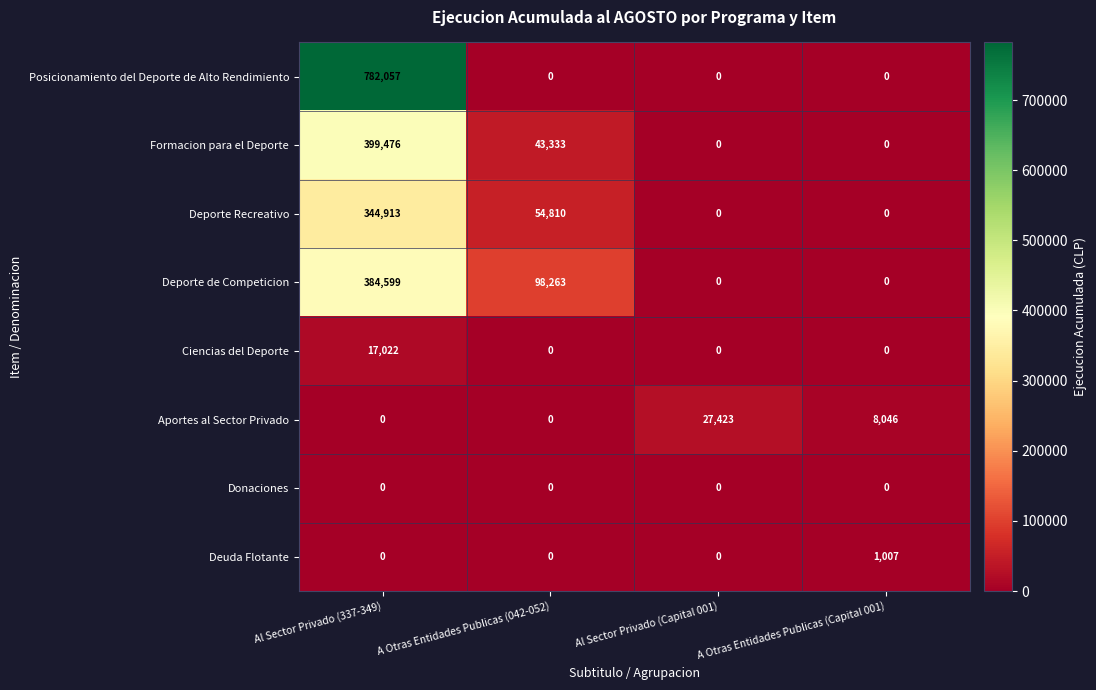

How many Aportes al Sector Privado values are between 0 and 27423?

4